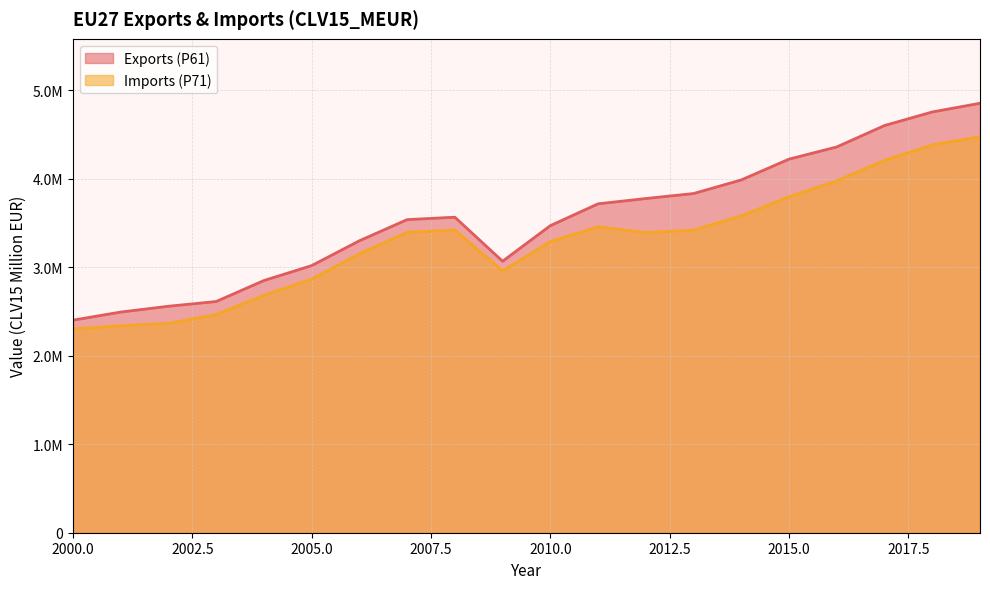

Where is the first local minimum for Exports (P61)?

2009